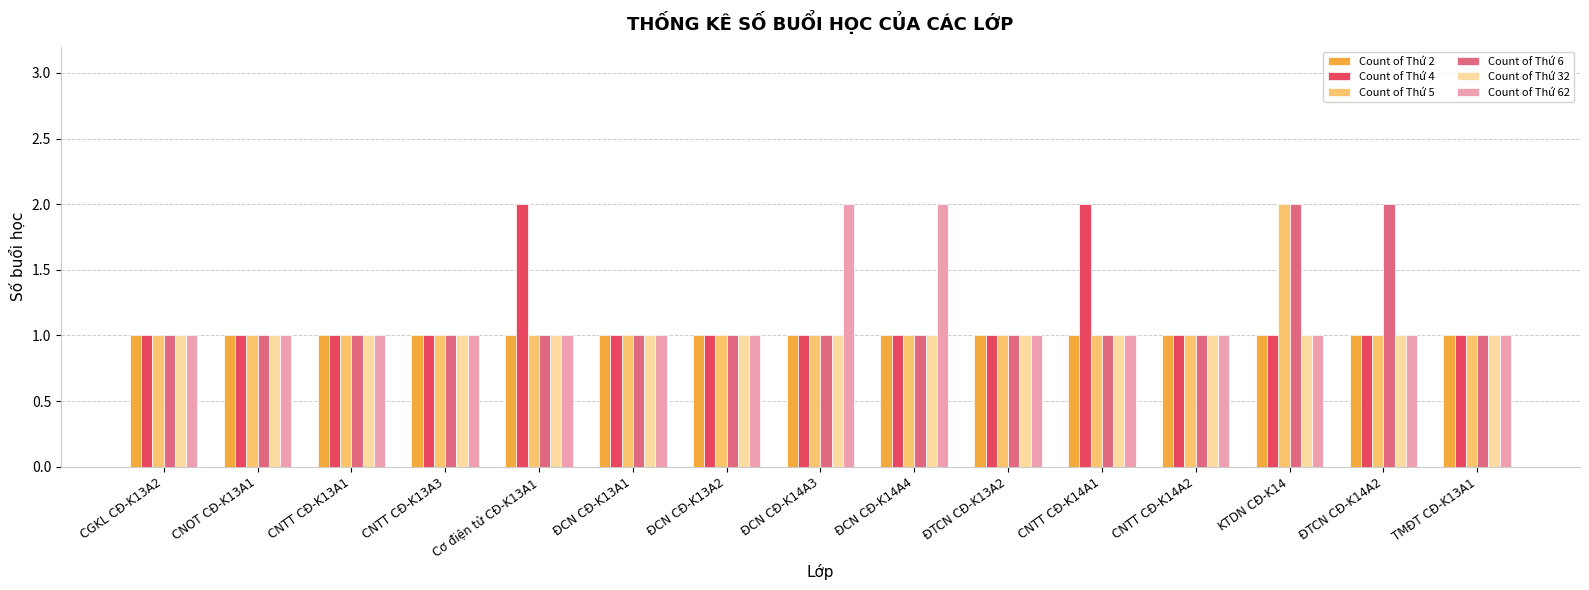

How many categories are shown in the chart?

15